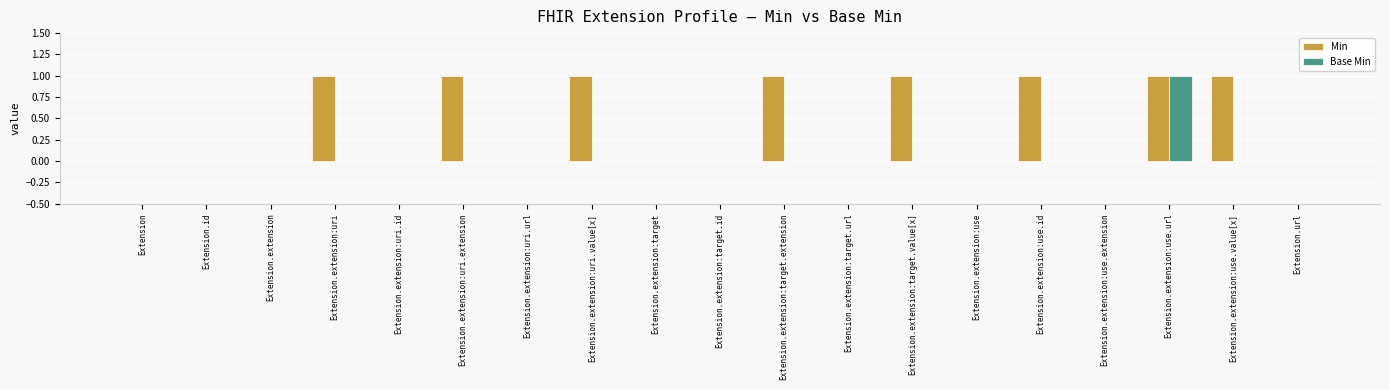

Count the number of data series in this chart.

2